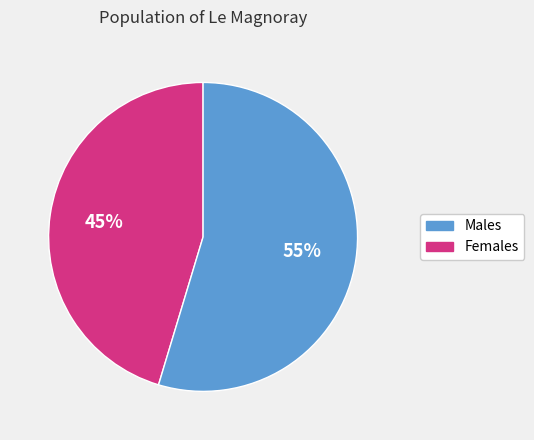

To the nearest percent, what is the average slice percentage?

50%